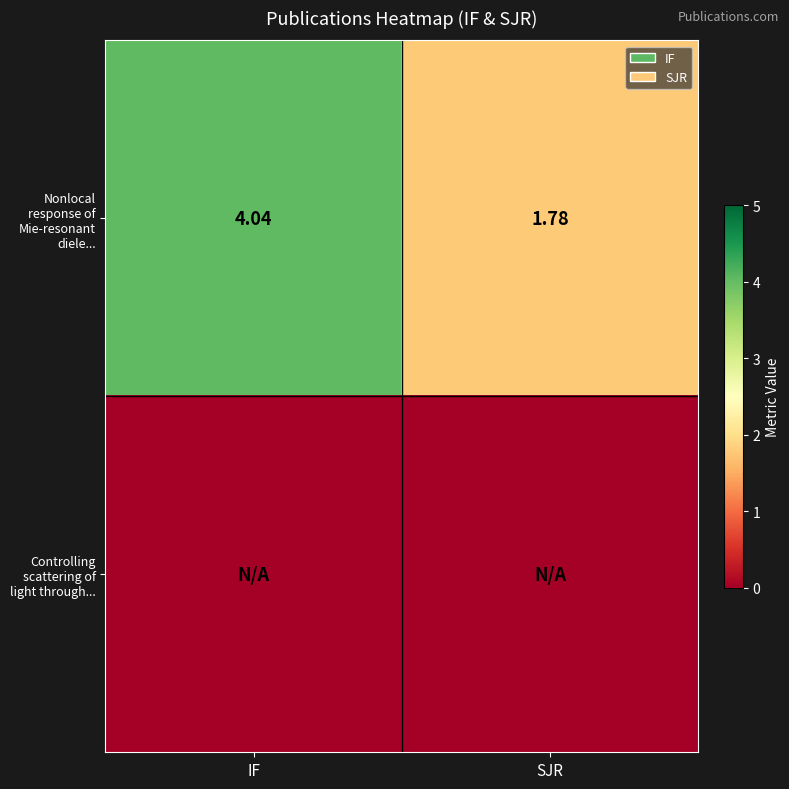

Which category has the lowest value in the Nonlocal response of Mie-resonant diele... series?

SJR